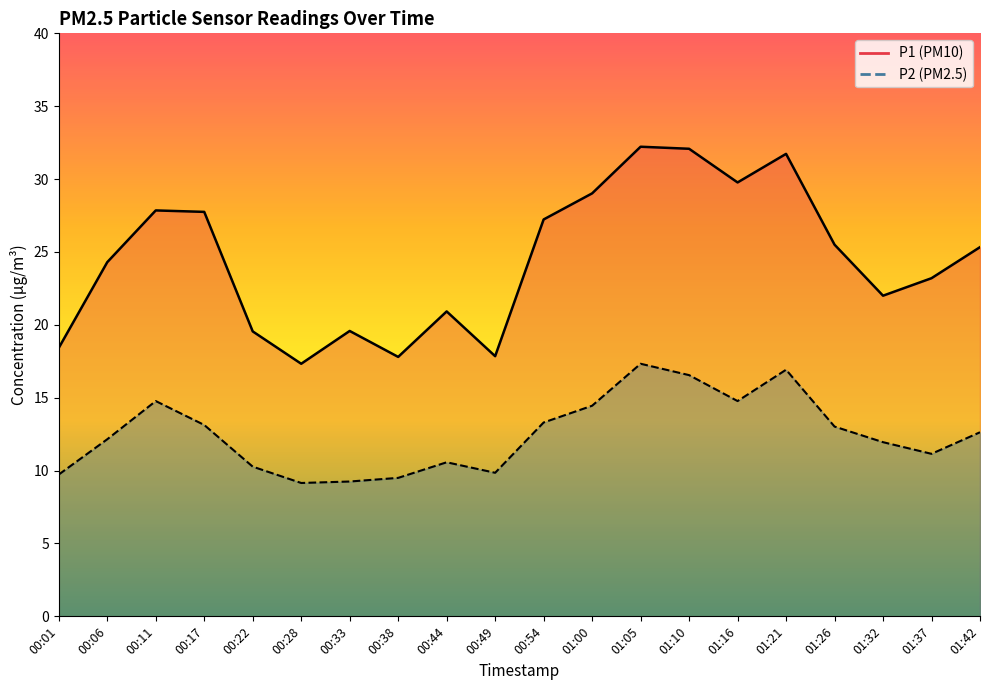

What is the total value across all series at 00:38?

27.3